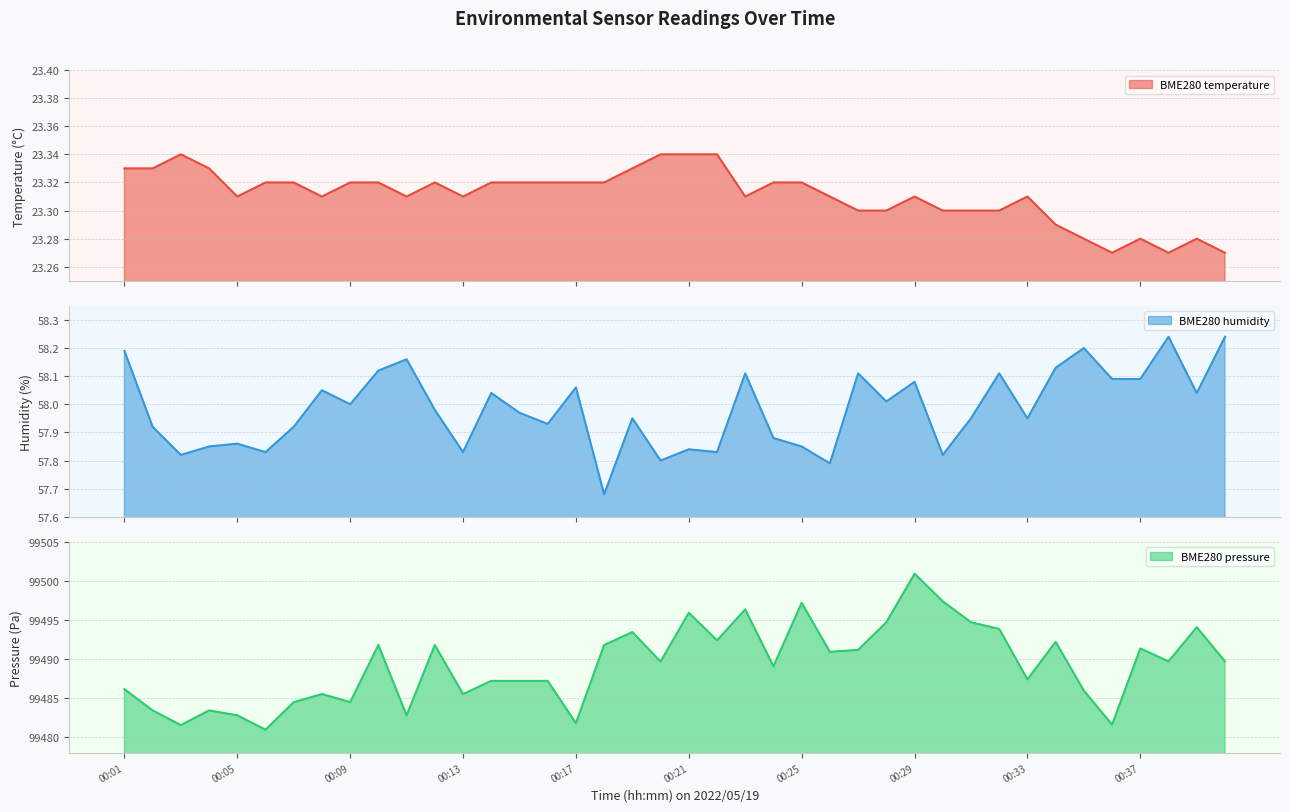

Rank the series at 31 from highest to lowest value.

BME280_pressure, BME280_humidity, BME280_temperature